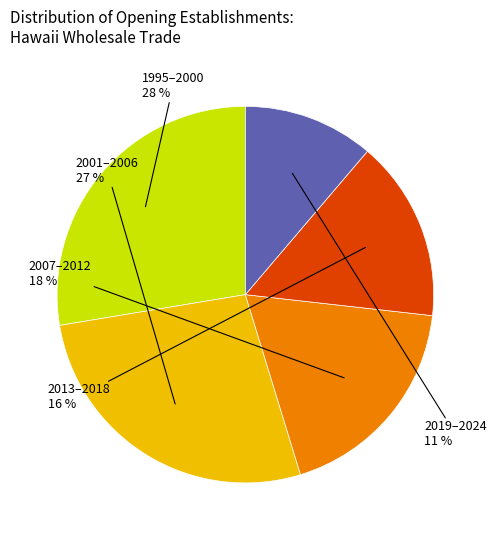

Which has a higher value, 1995–2000 or 2007–2012?

1995–2000